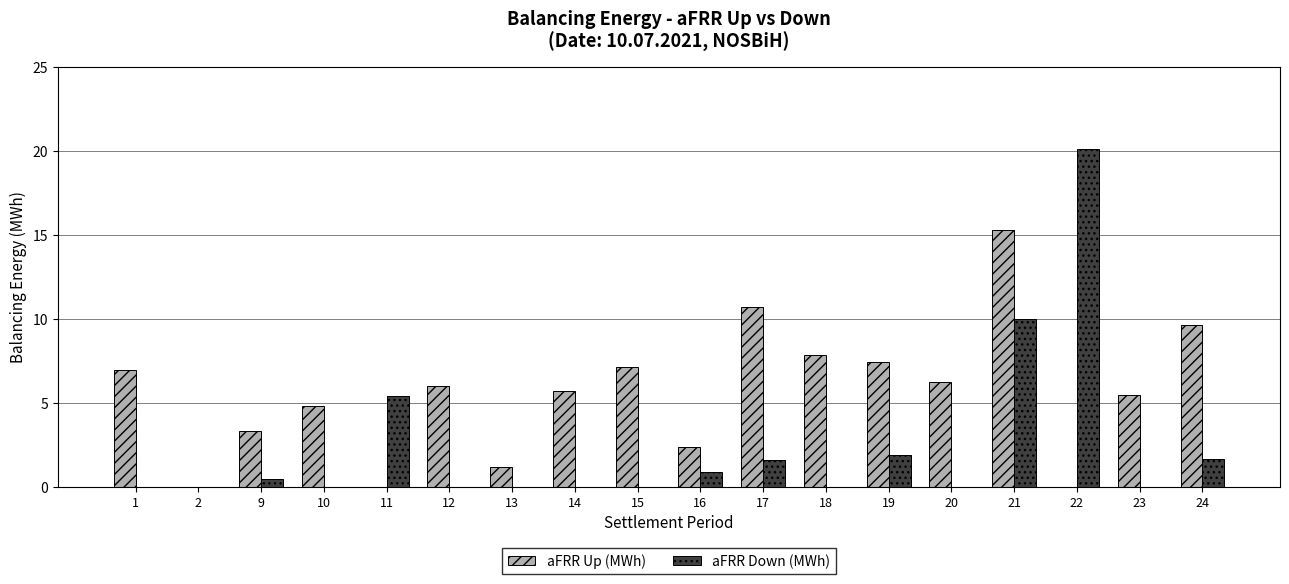

Is the value of aFRR Down (MWh) at 14 greater than the value of aFRR Up (MWh) at 18?

No